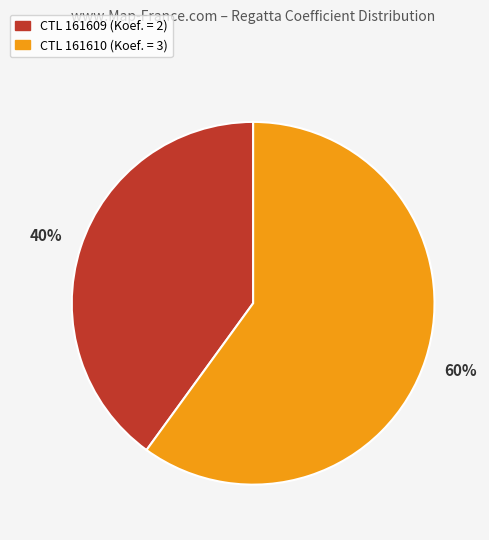

Is there any slice that represents more than half of the pie?

Yes